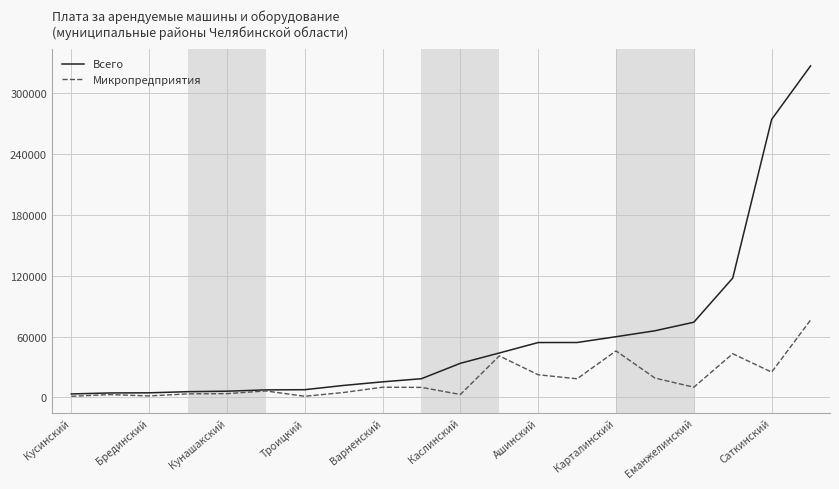

Which series has the largest total across all categories?

Всего